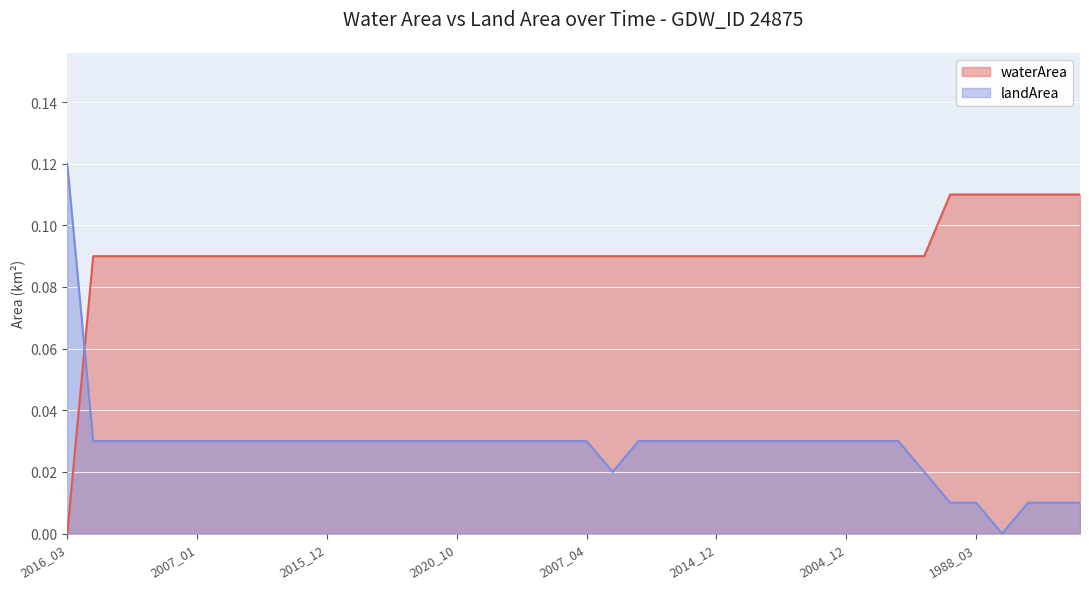

Is it true that waterArea equals 0.0 at 2007_09?

False